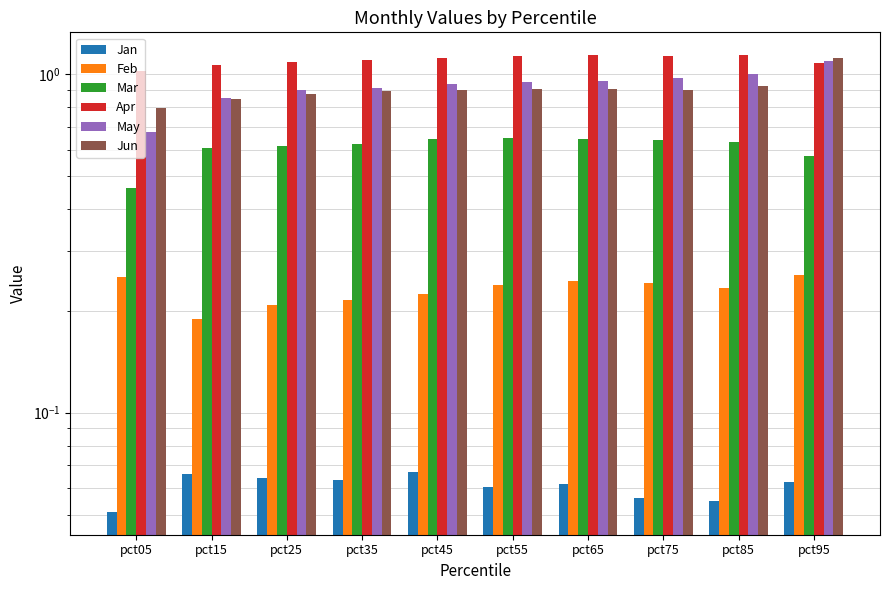

At pct45, list the series in order from smallest to largest.

Jan, Feb, Mar, Jun, May, Apr